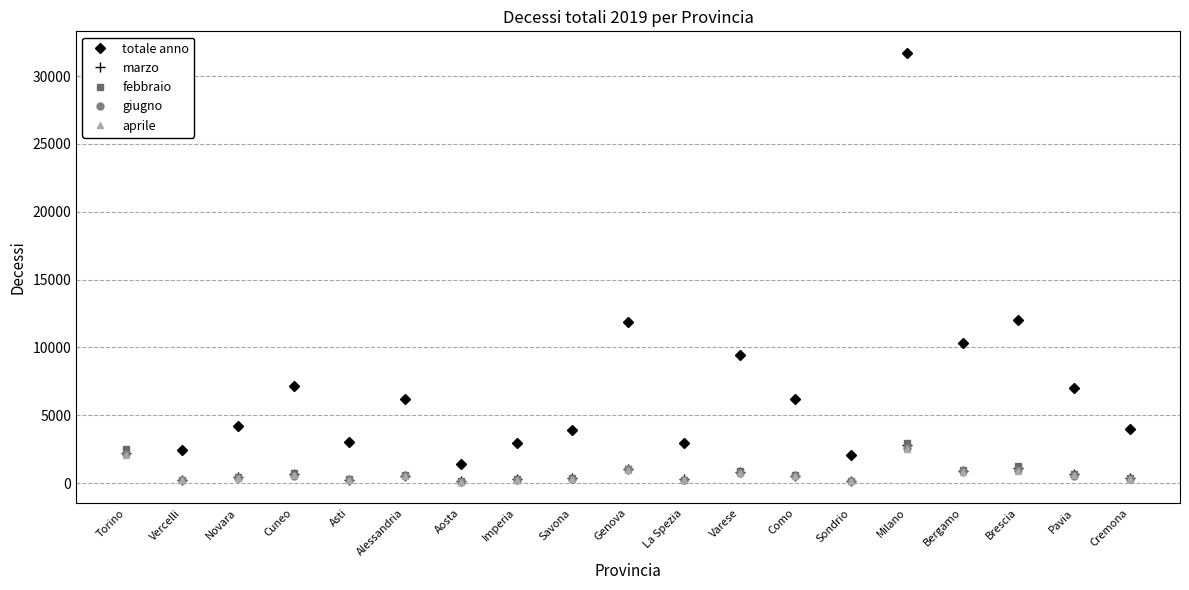

True or false: febbraio has more than 2 interior local peaks.

True